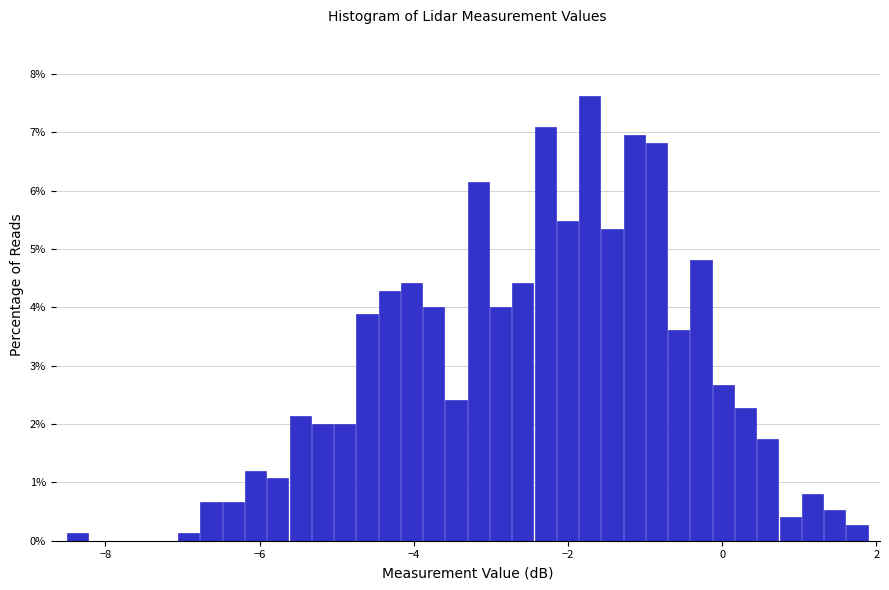

Read against the x-axis, roughly where is the centre of the tallest bar?

-1.8